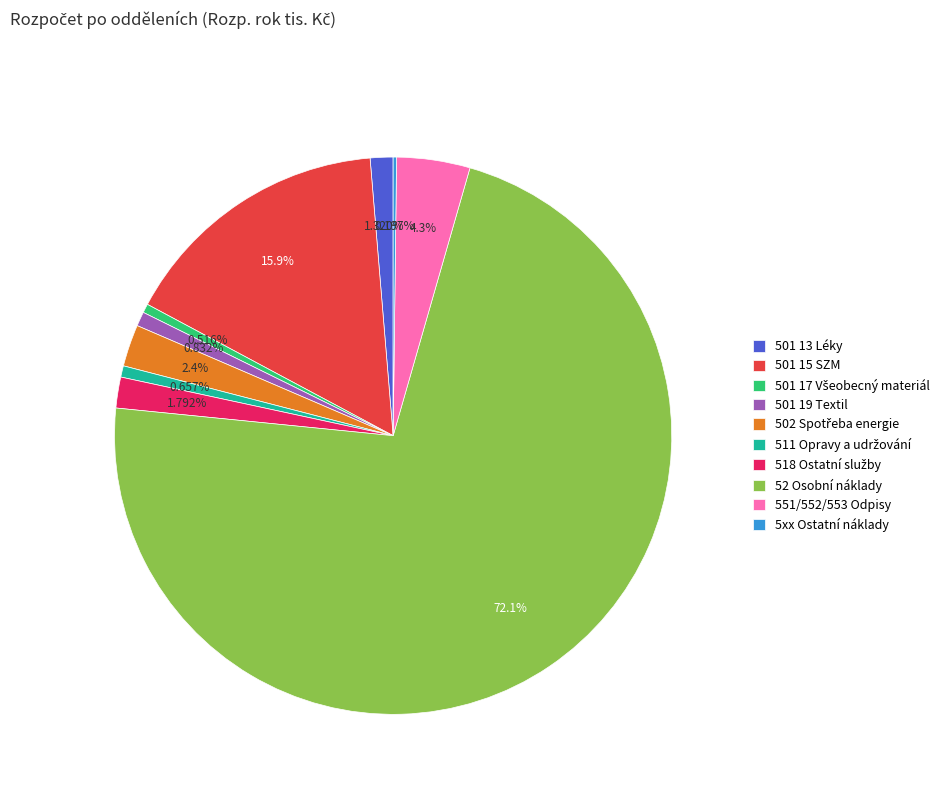

What percentage is the 501 13 Léky slice, to the nearest percent?

1%